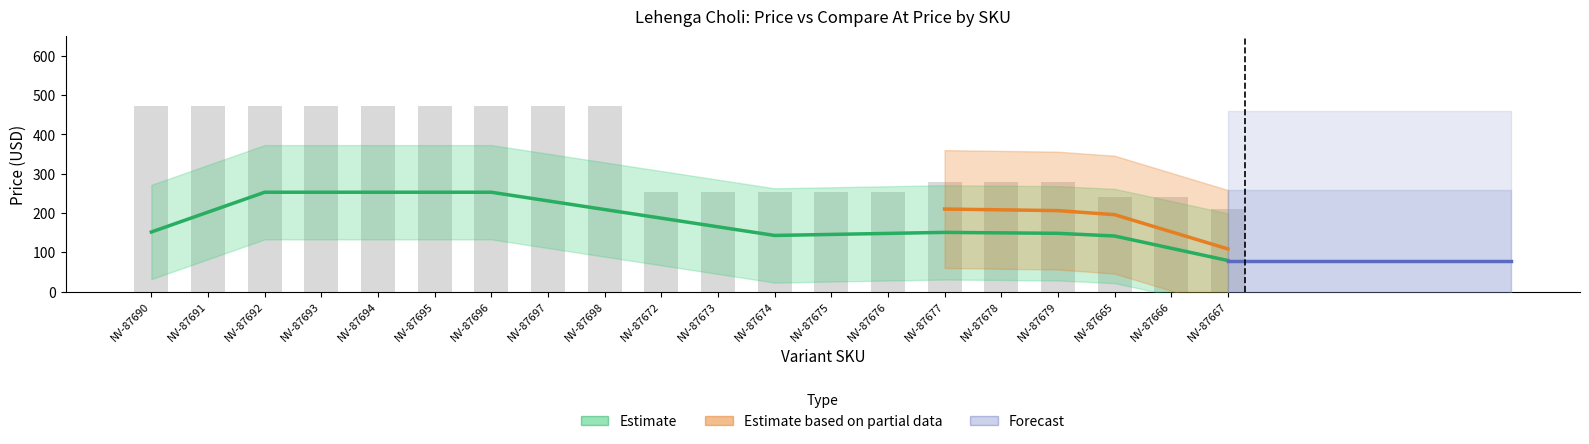

Reading left to right, extract all data points from this chart.

473	473	473	473	473	473	473	473	473	254	254	254	254	254	280	280	280	240	240	211